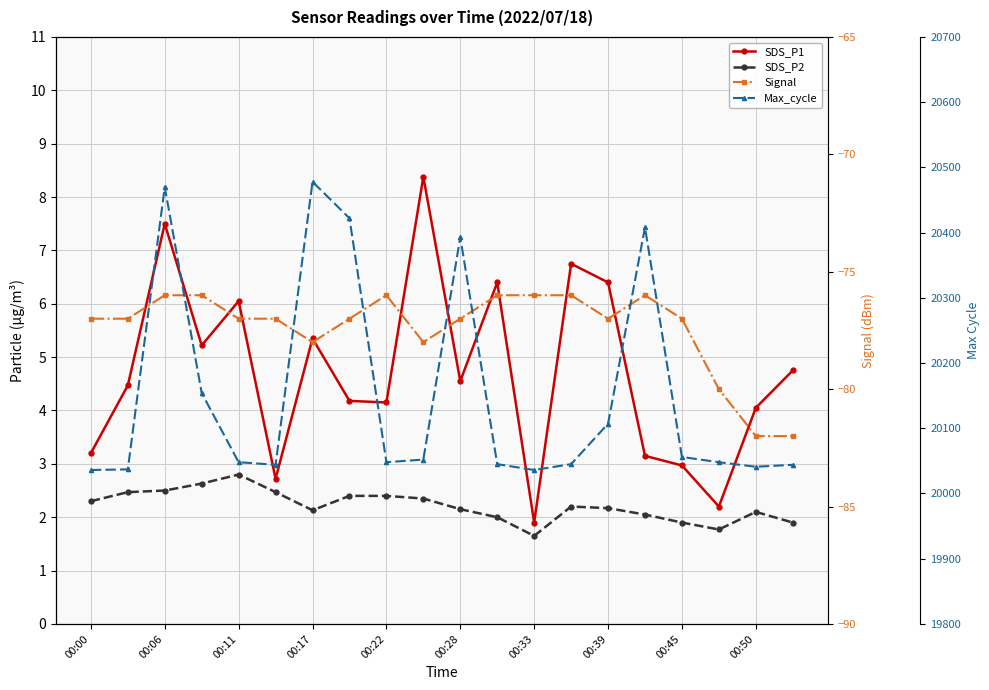

How many data points in SDS_P2 are above 2?

15